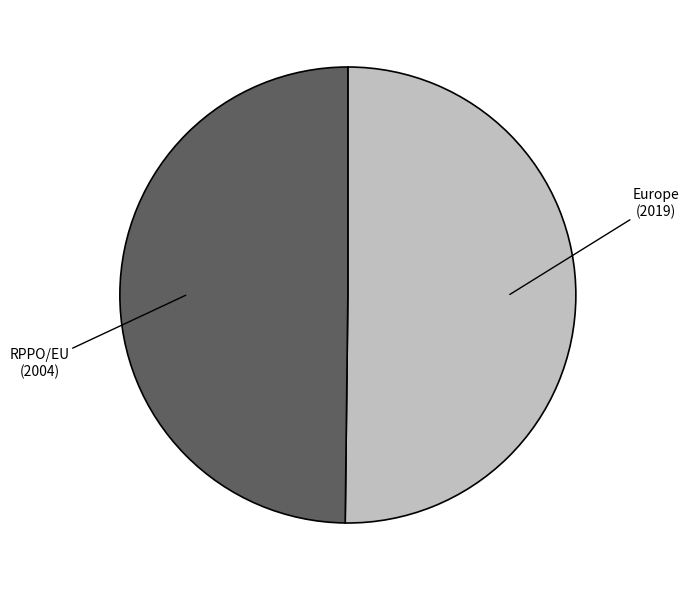

Combined, do Europe and RPPO/EU account for over 50%?

Yes